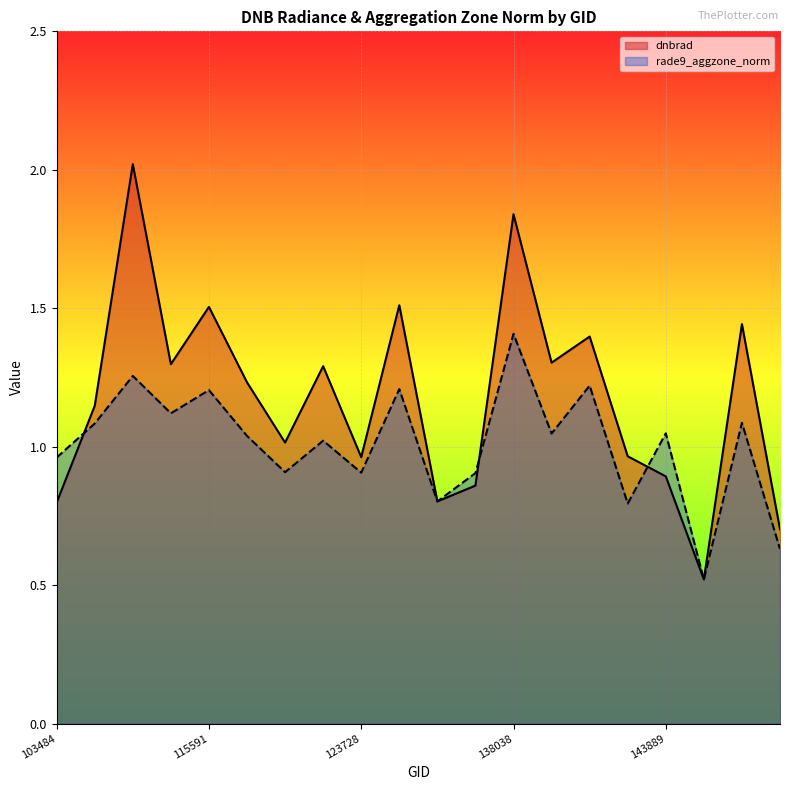

What is the minimum value shown in the chart?

0.5